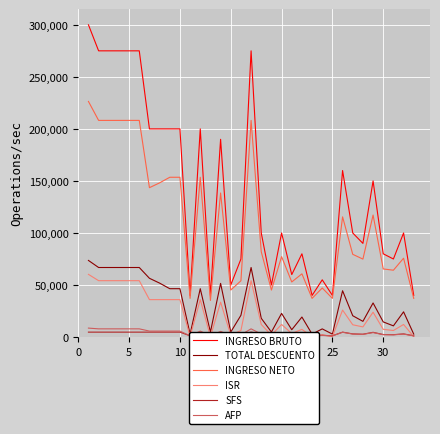

What is the difference between the highest and lowest values at 16?

270257.6